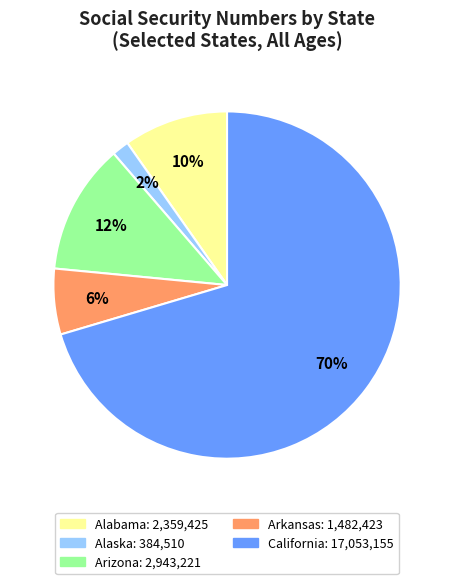

Is there a majority slice in this chart?

Yes